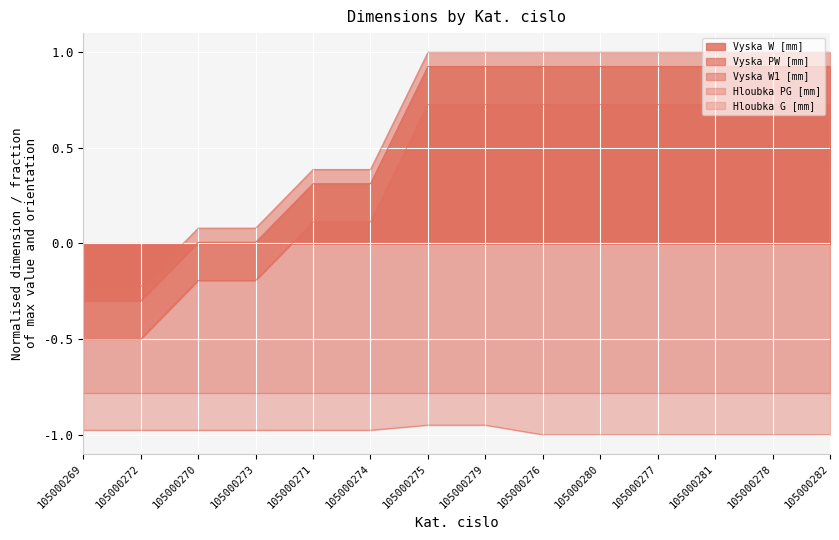

At 105000272, list the series in order from largest to smallest.

Vyska W1 [mm], Vyska W [mm], Vyska PW [mm], Hloubka PG [mm]